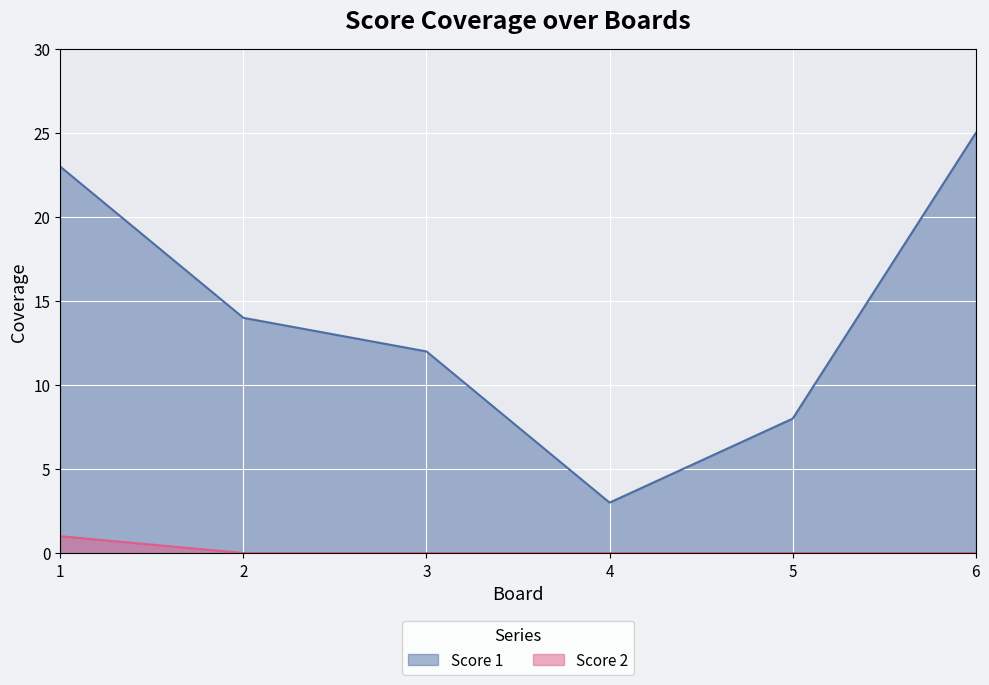

What is the value of the Score 1 point at the 6th from the left?

25